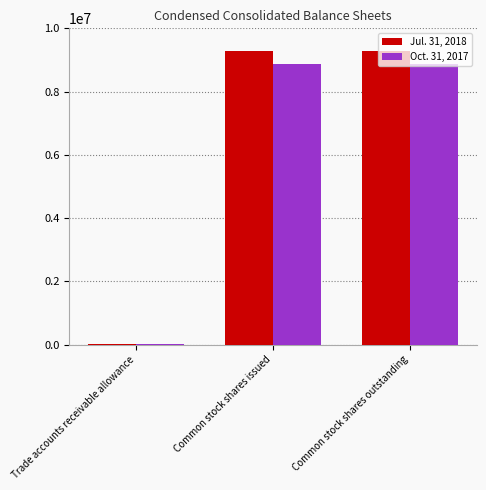

Is it true that Oct. 31, 2017 equals 8872246 at Common stock shares outstanding?

True